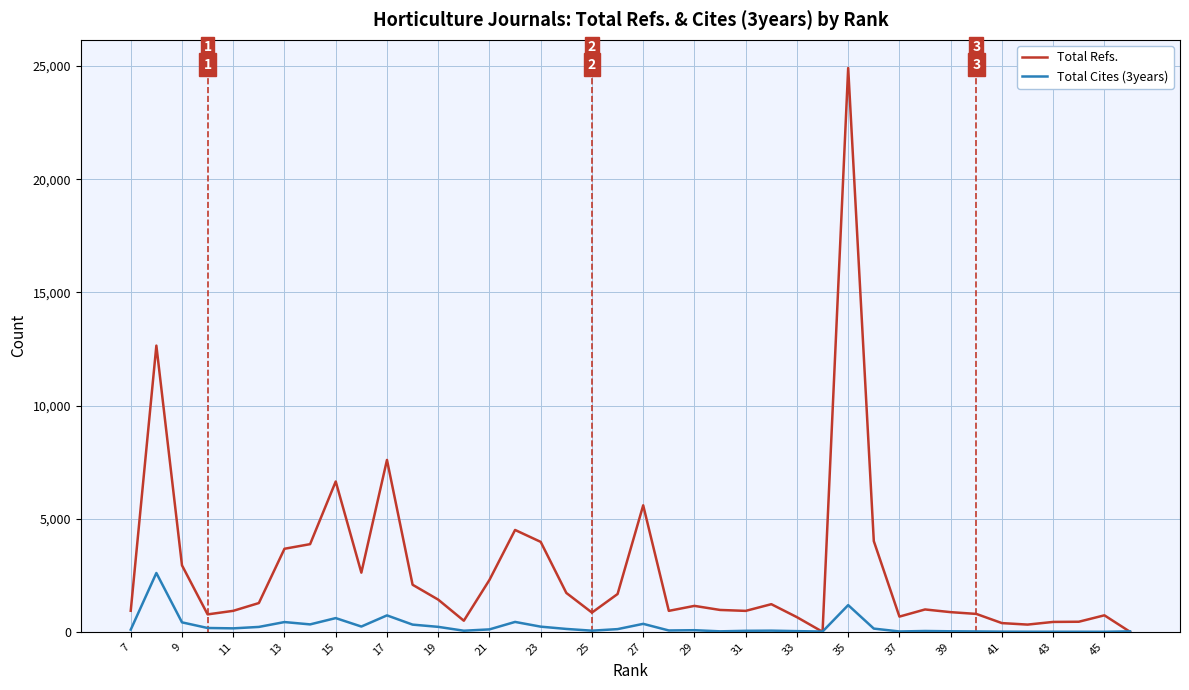

At how many categories does at least one series exceed 15491?

1